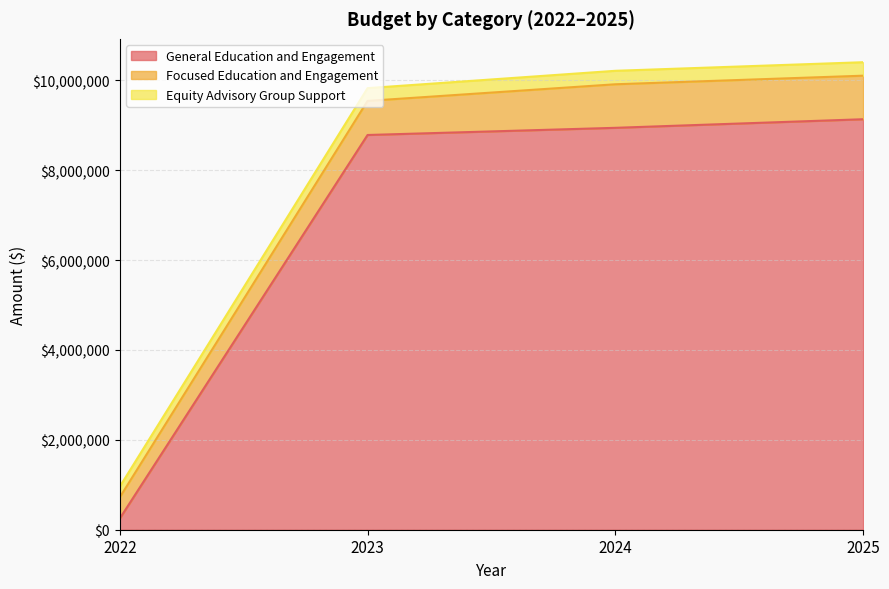

How many lines are shown in the chart?

3